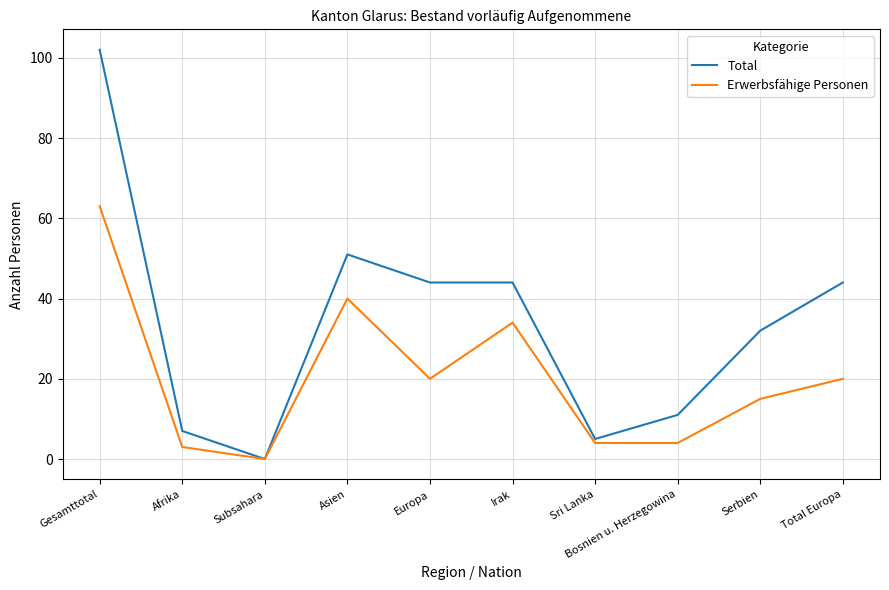

List the series in order of their overall mean, highest first.

Total, Erwerbsfähige Personen